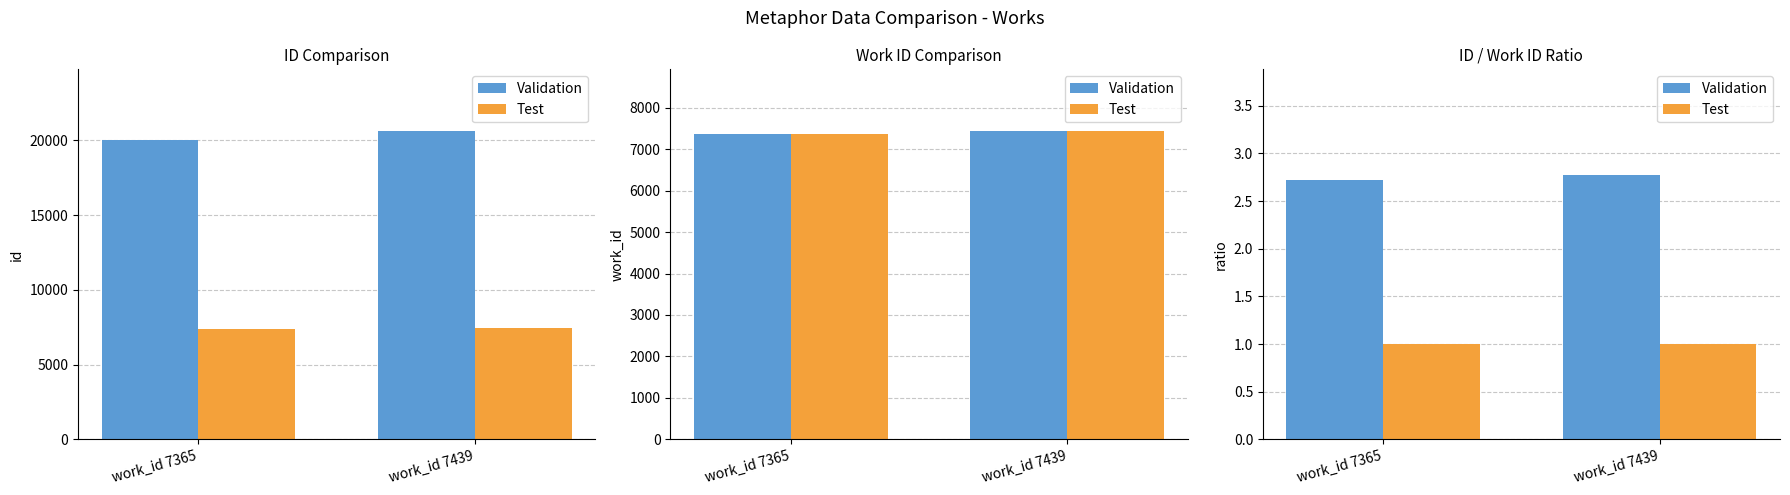

Rank the series by their maximum value, from highest to lowest.

Validation, Test